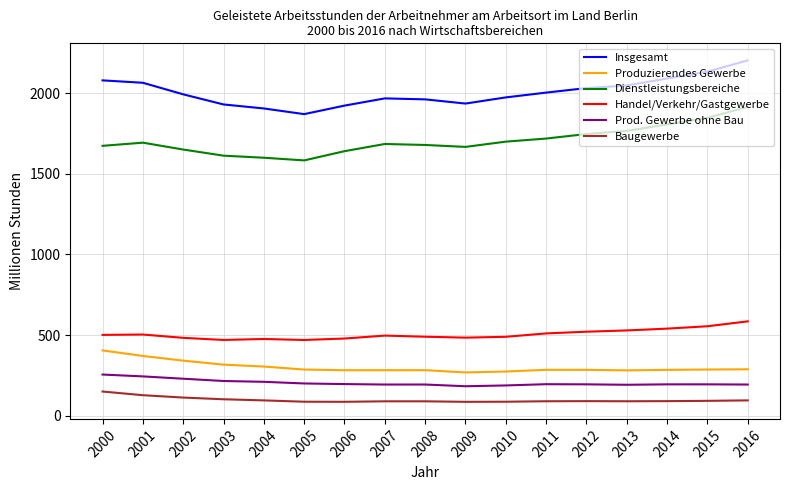

True or false: Produzierendes Gewerbe and Baugewerbe cross at least once.

False